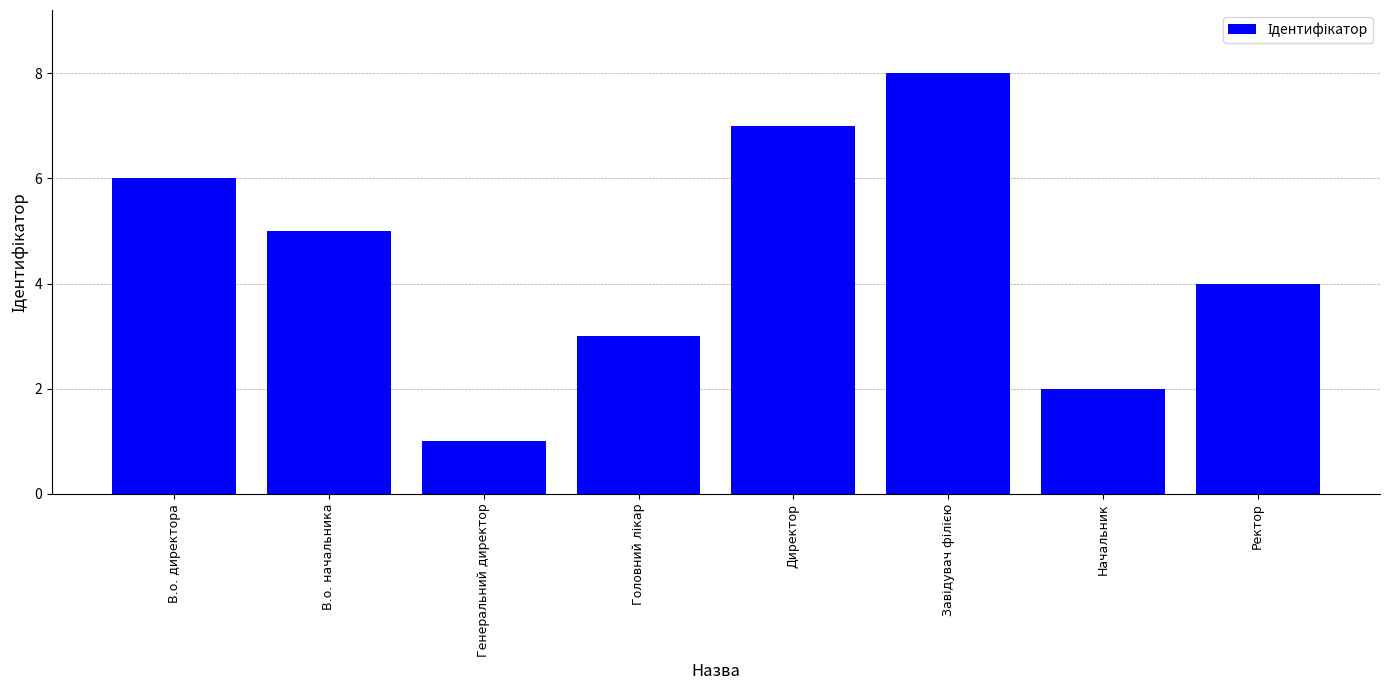

Reading left to right, extract all data points from this chart.

6	5	1	3	7	8	2	4